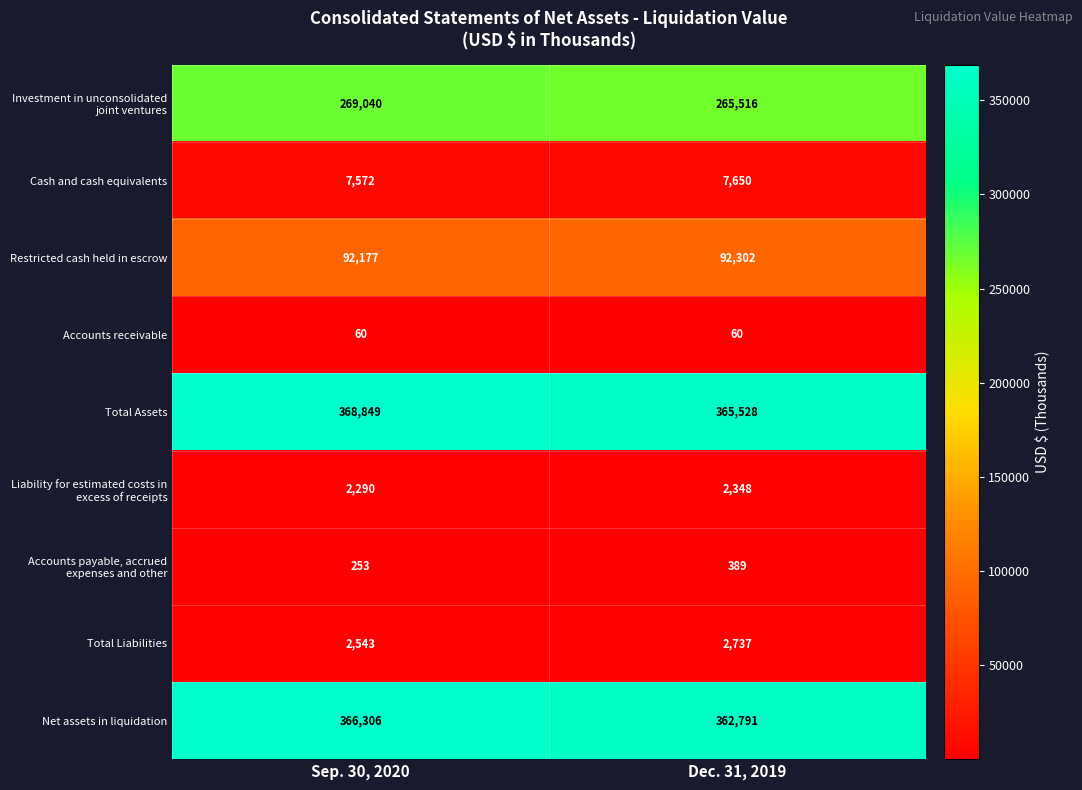

What is the spread (max minus min) of values at Dec. 31, 2019?

365468